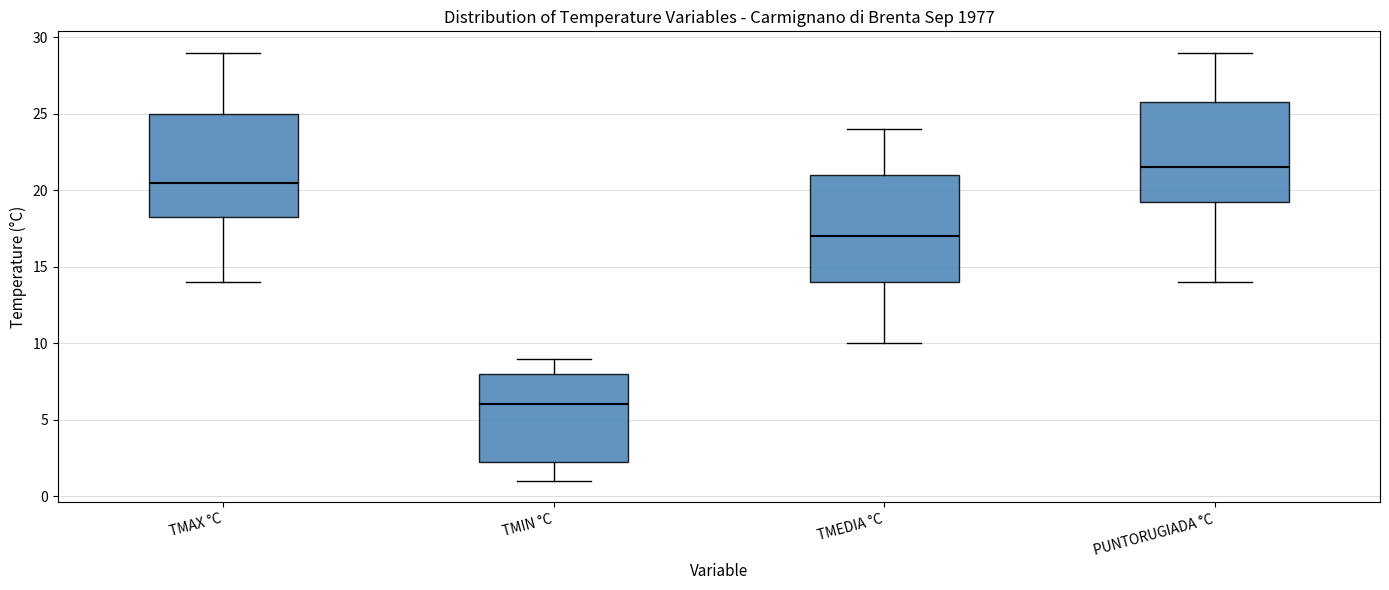

Which box has the highest median line?

PUNTORUGIADA °C